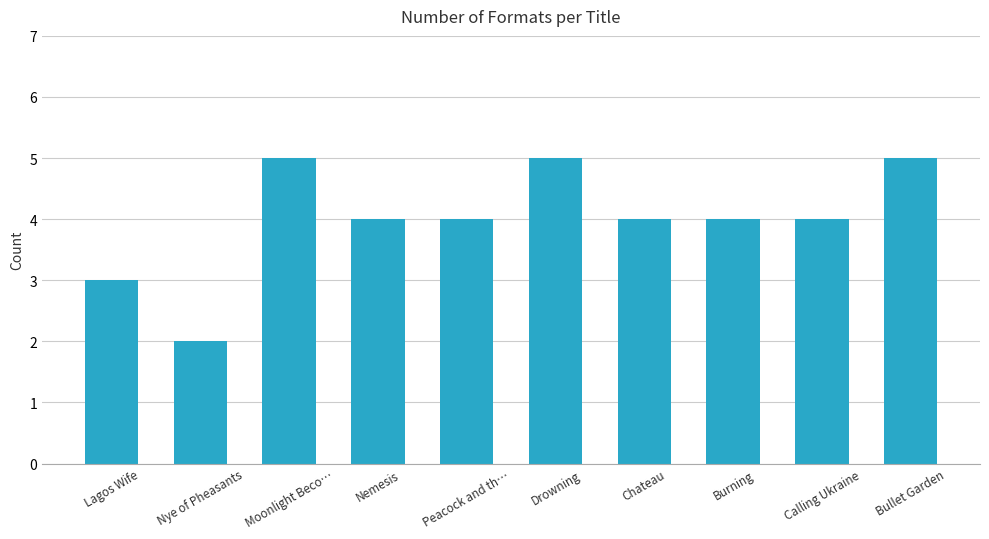

What is the label of the 1st bar from the right?

Bullet Garden